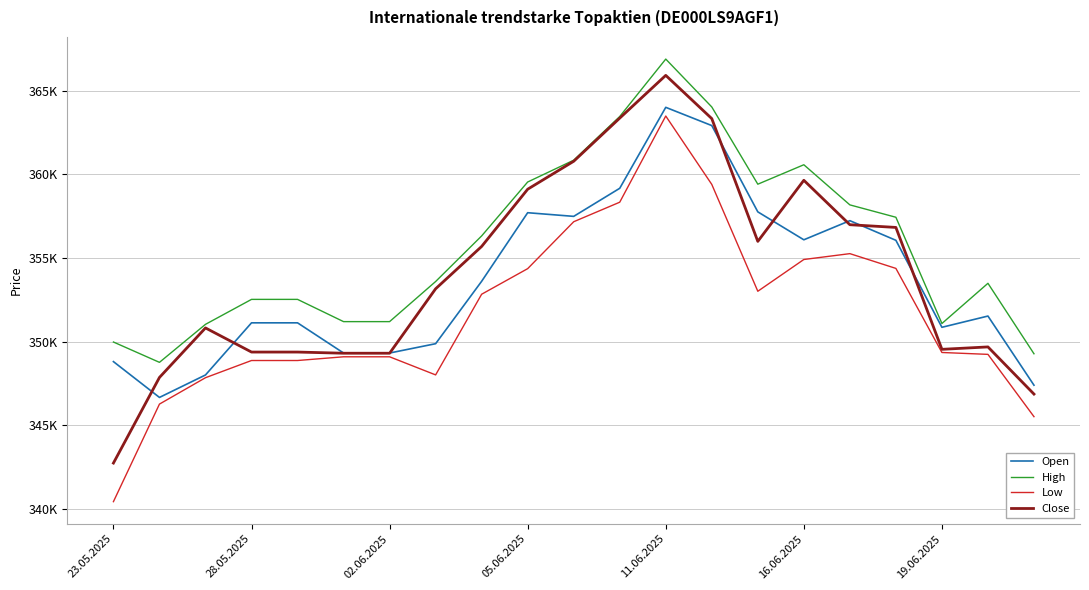

Does the chart have visible grid lines?

Yes